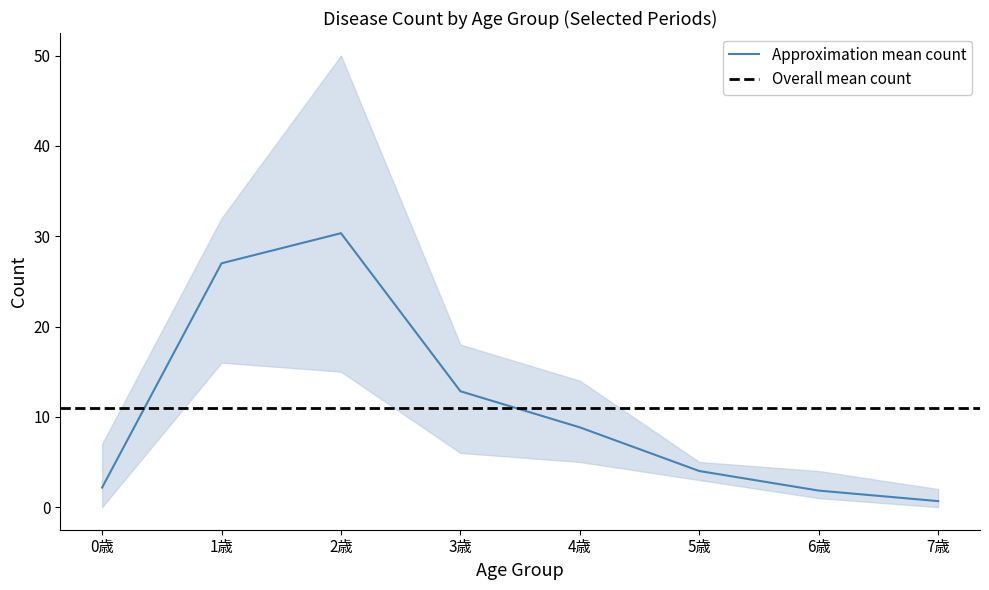

At which label does Approximation mean count reach its peak?

2歳